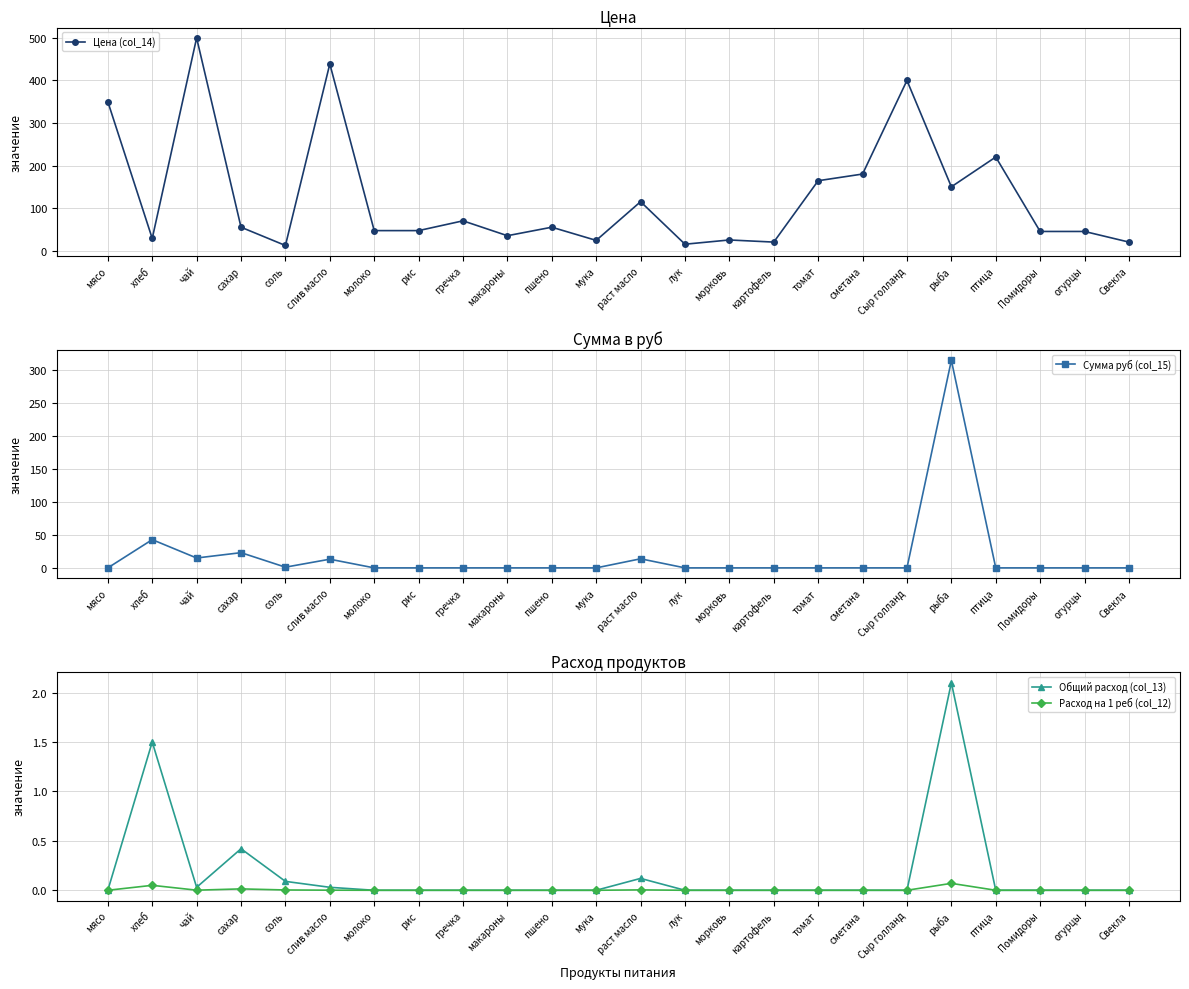

What is the sum of all Расход на 1 реб (col_12) values?

0.1